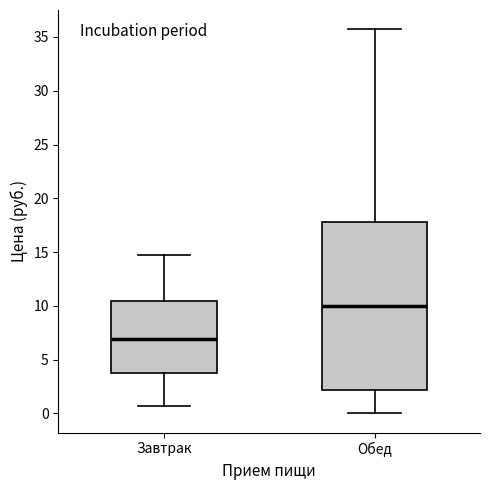

Comparing the boxes themselves (not the whiskers), which one is the tallest?

Обед